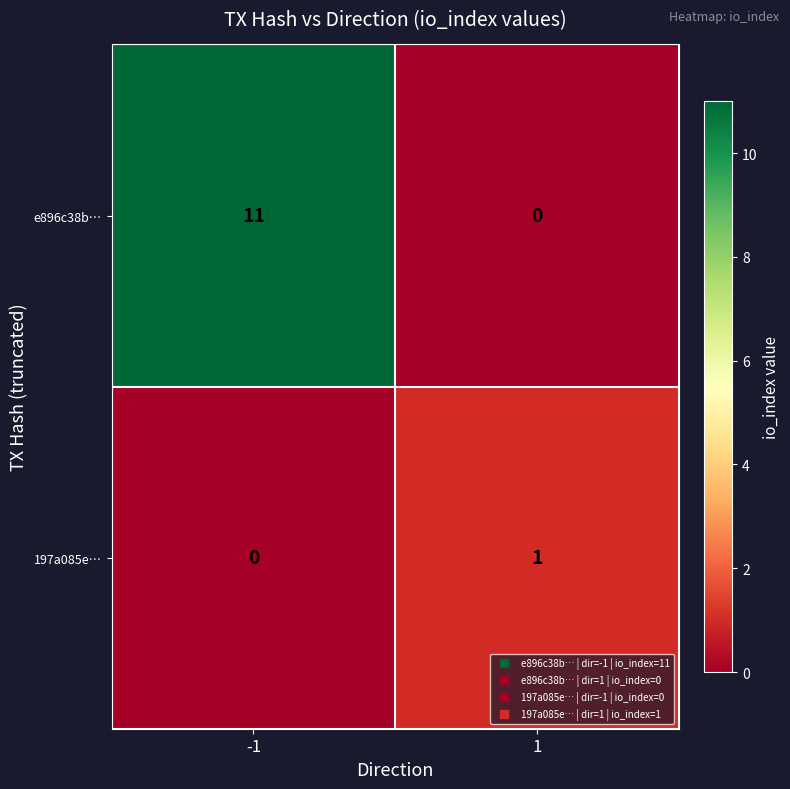

How many categories are shown in the chart?

2